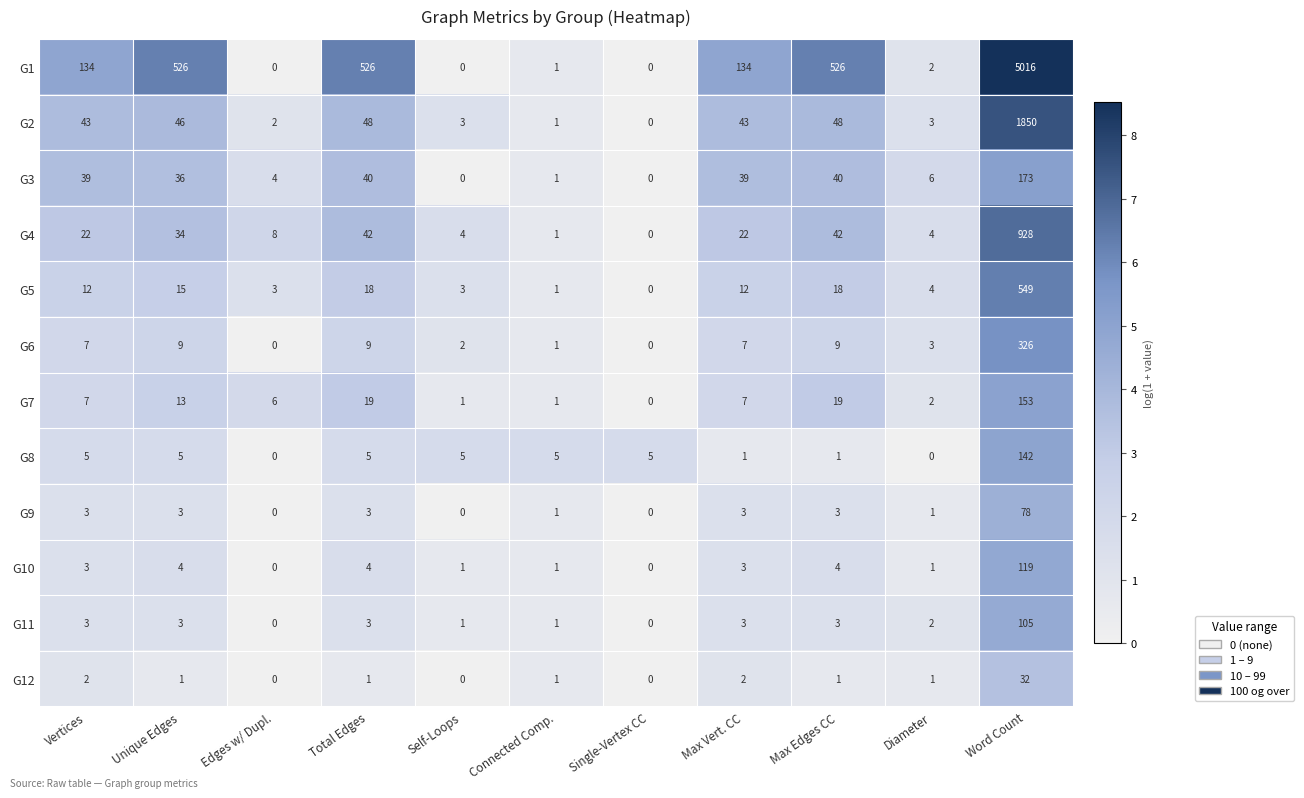

Which series has the widest spread of values?

G1